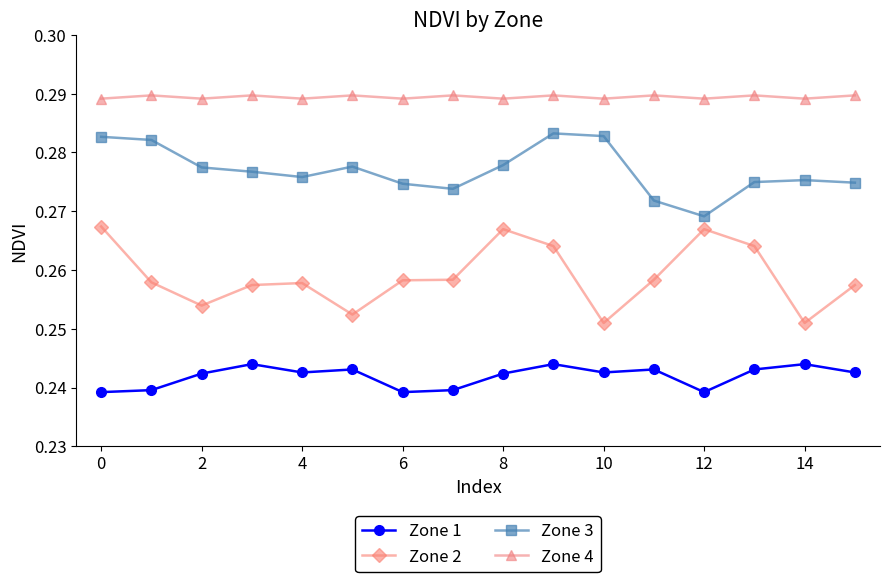

Count the Zone 3 values in the range 0 to 1.

16